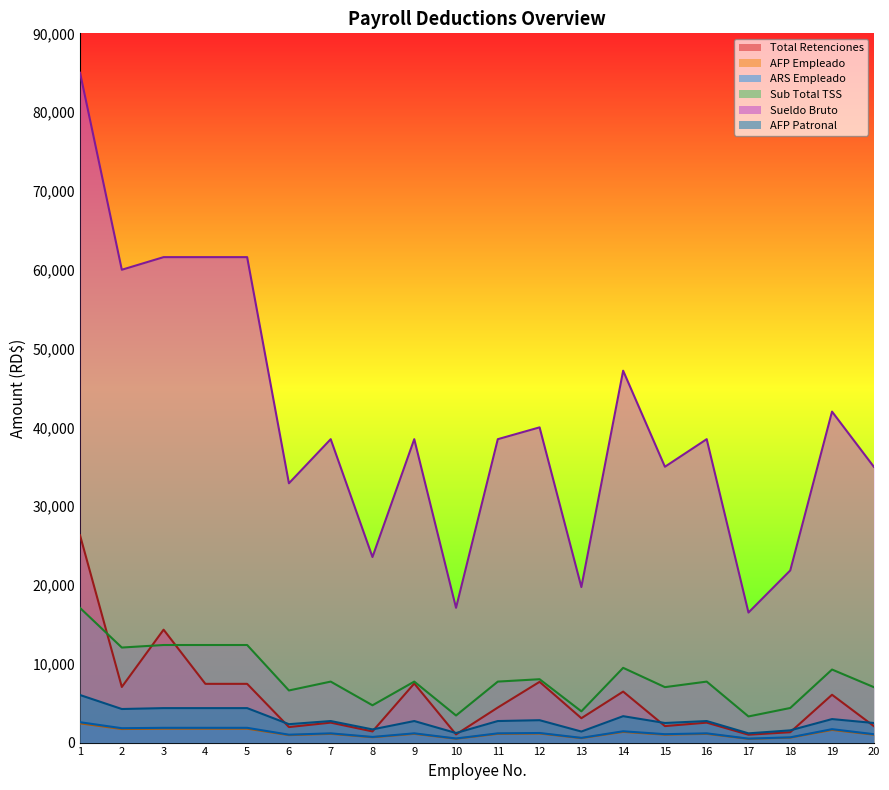

Reading right to left, extract all data points from this chart.

Total Retenciones: 2093.5	6068.5	1316.0	1000.1	2531.3	2093.5	6470.2	3093.6	7707.7	4448.1	1035.6	7495.0	1416.6	2531.3	1969.5	7453.3	7453.3	14329.5	7057.6	26301.5
AFP Empleado: 1004.5	1607.2	626.9	473.6	1105.0	1004.5	1354.3	566.4	1148.0	1105.0	490.8	1105.0	675.8	1105.0	944.3	1767.9	1767.9	1767.9	1722.0	2439.5
ARS Empleado: 1064.0	1702.4	664.1	501.6	1170.4	1064.0	1434.6	599.9	1216.0	1170.4	519.8	1170.4	715.8	1170.4	1000.2	1872.6	1872.6	1872.6	1824.0	2584.0
Sub Total TSS: 7035.0	9269.4	4390.6	3316.5	7738.5	7035.0	9485.2	3966.5	8040.0	7738.5	3437.1	7738.5	4732.8	7738.5	6613.3	12381.6	12381.6	12381.6	12060.0	17085.0
Sueldo Bruto: 35000.0	42000.0	21844.0	16500.0	38500.0	35000.0	47190.0	19734.0	40000.0	38500.0	17100.0	38500.0	23546.2	38500.0	32902.0	61600.0	61600.0	61600.0	60000.0	85000.0
AFP Patronal: 2485.0	2982.0	1550.9	1171.5	2733.5	2485.0	3350.5	1401.1	2840.0	2733.5	1214.1	2733.5	1671.8	2733.5	2336.0	4373.6	4373.6	4373.6	4260.0	6035.0